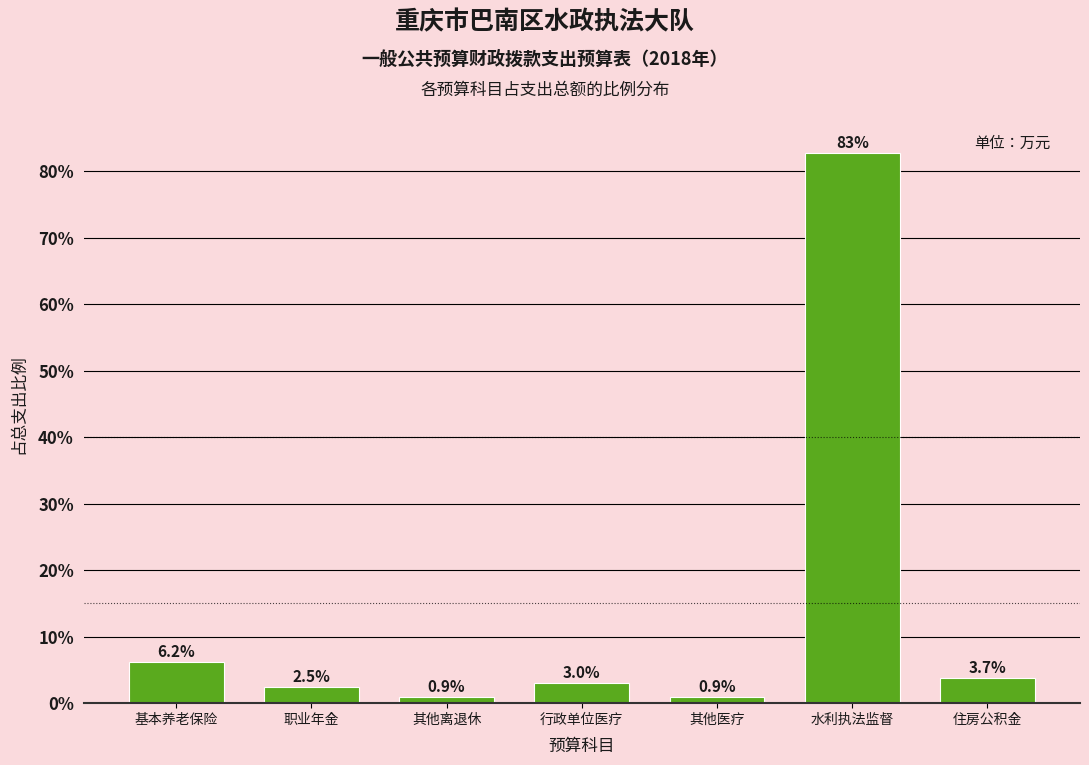

Reading left to right, extract all data points from this chart.

6.2	2.5	0.9	3.0	0.9	82.7	3.7